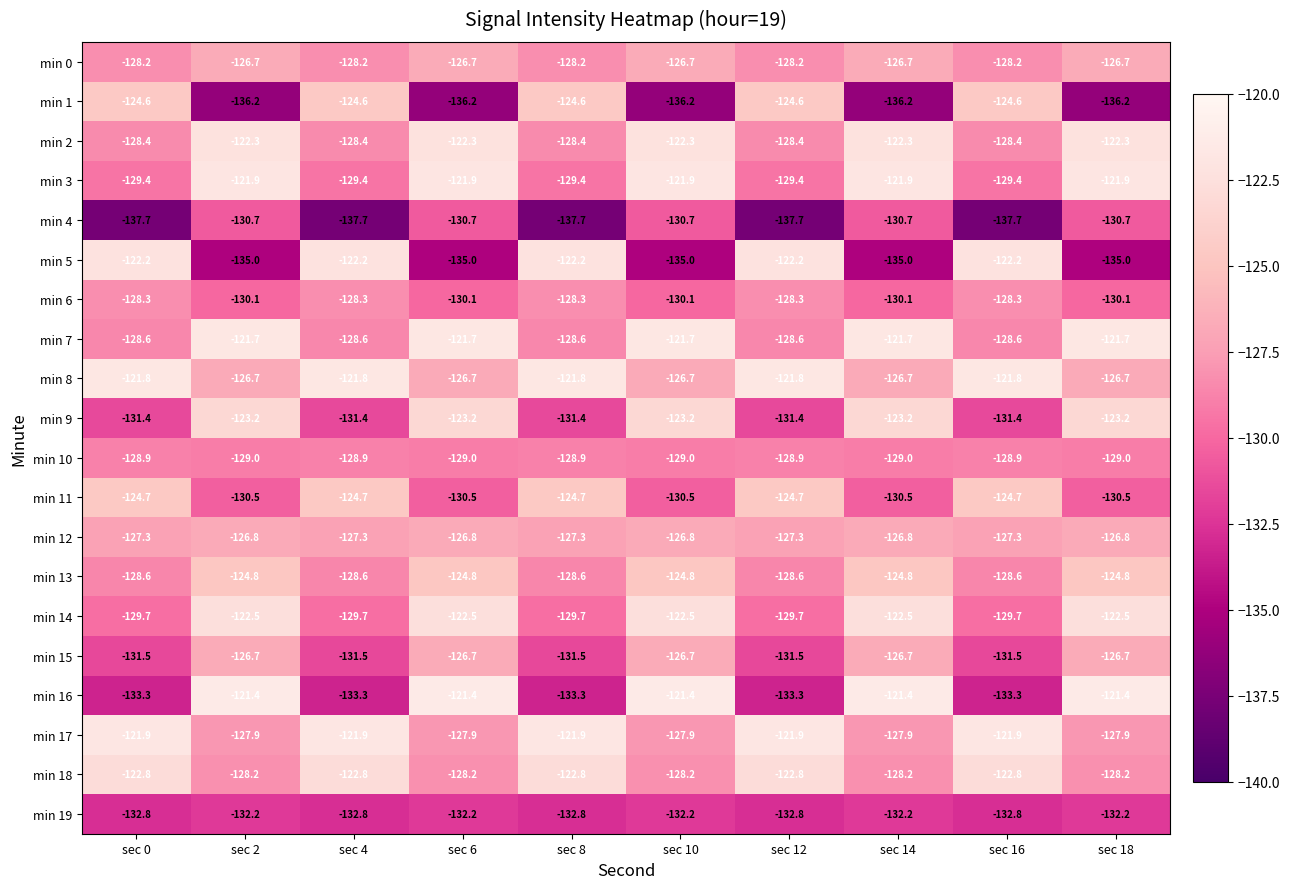

What is the minimum value for min 5?

-135.0